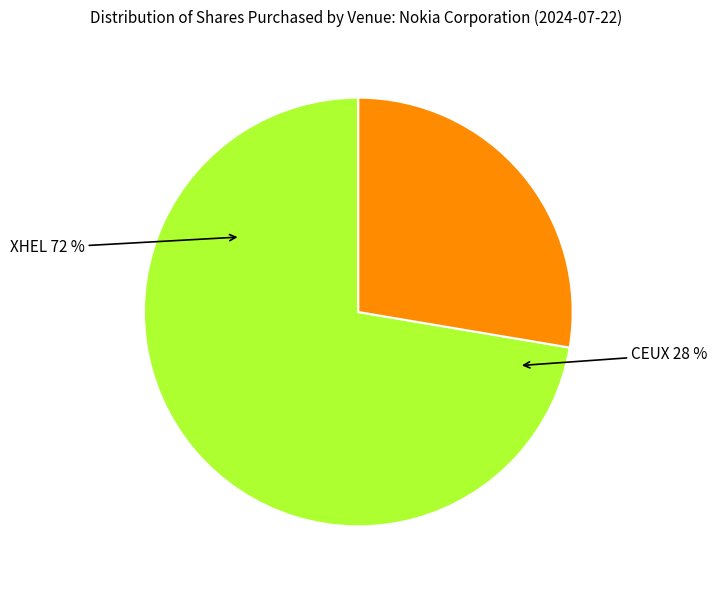

What portion of the pie excludes XHEL?

27.7%